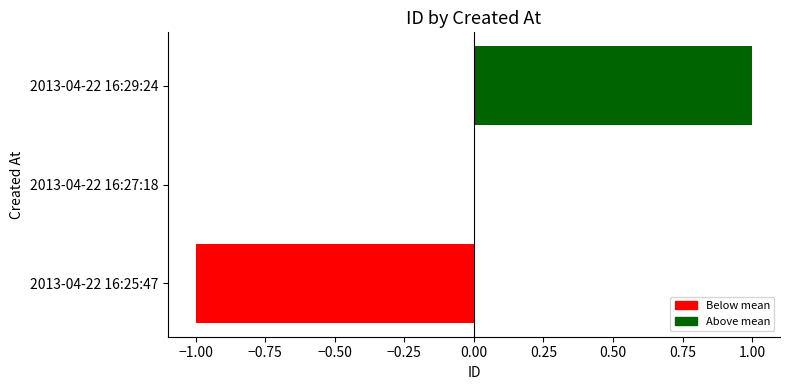

How many data points does each series have?

3